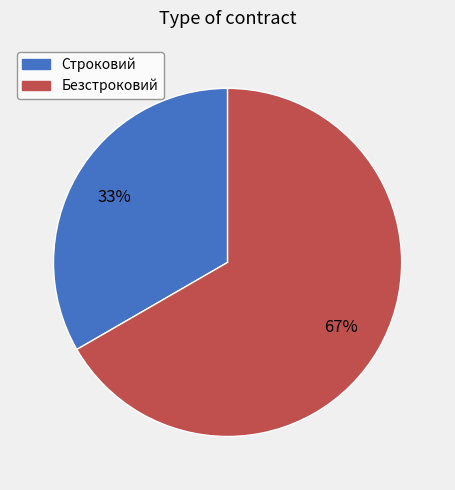

How many segments does this pie chart have?

2